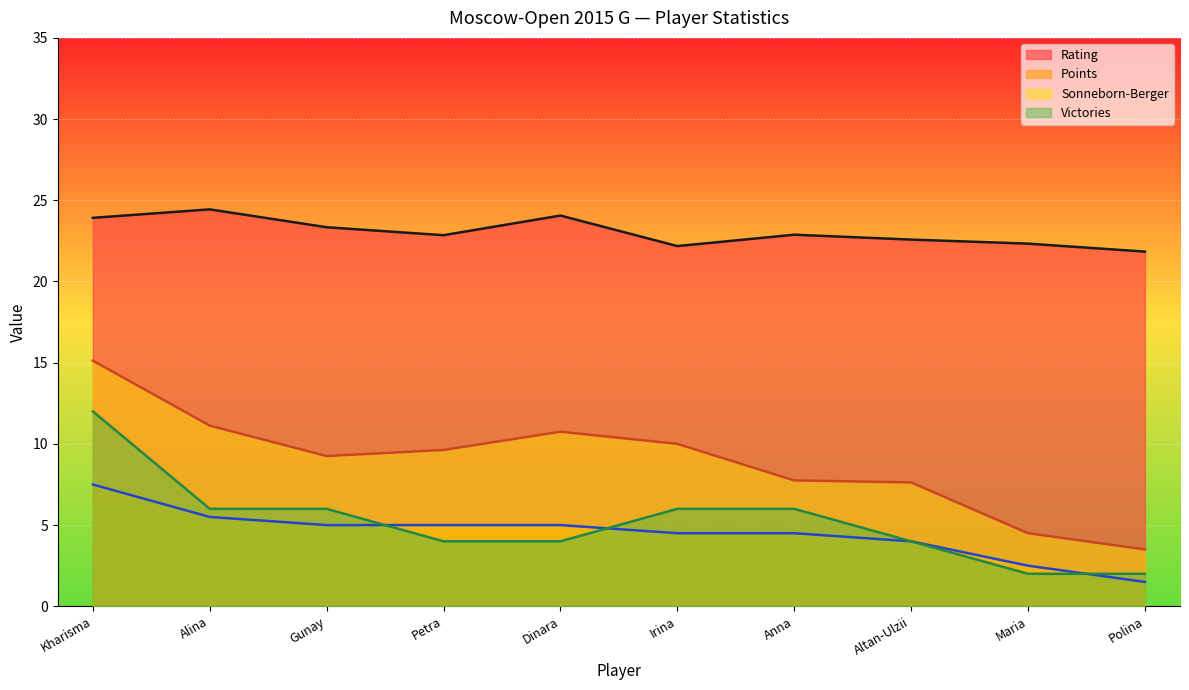

What position from the right is Maria?

2